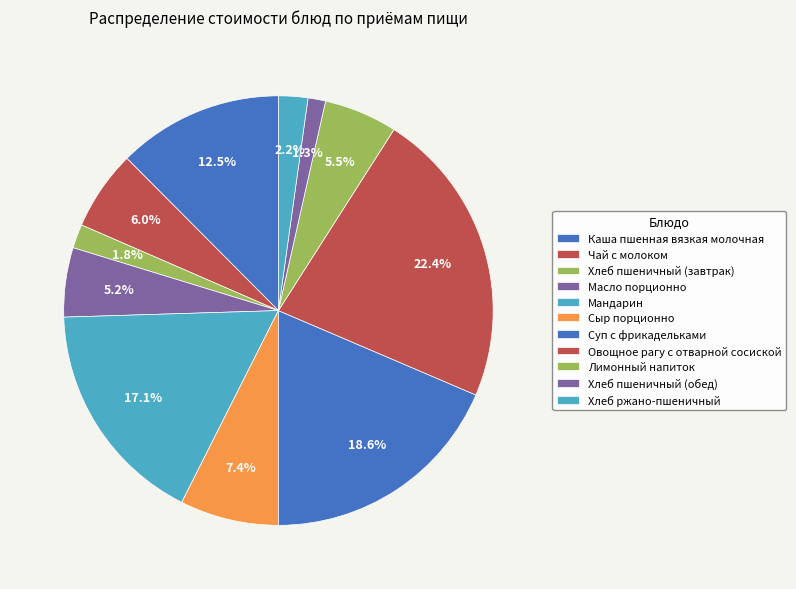

How many segments does this pie chart have?

11